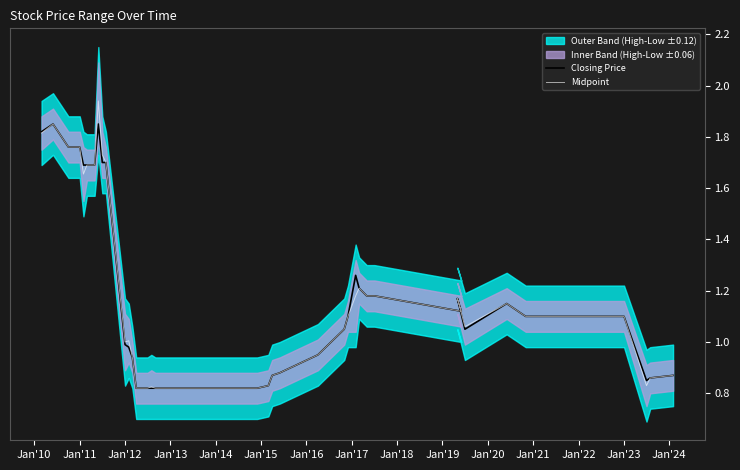

How many data points in Midpoint are above 1?

23